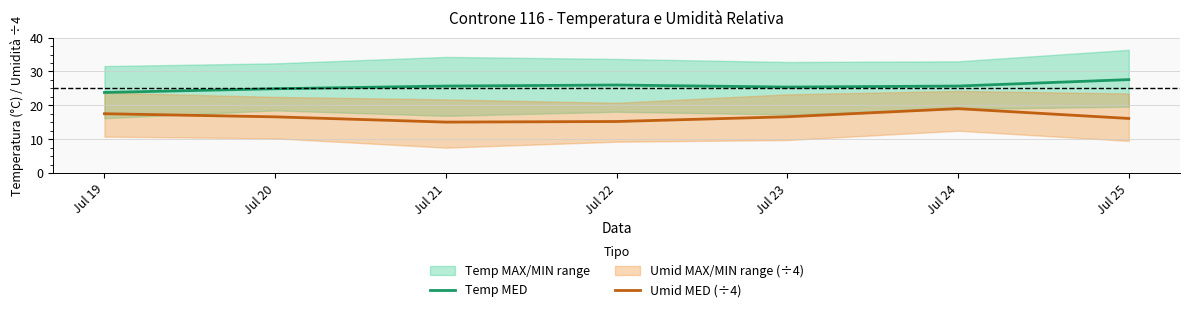

Which series has the widest spread of values?

Umid MED (÷4)